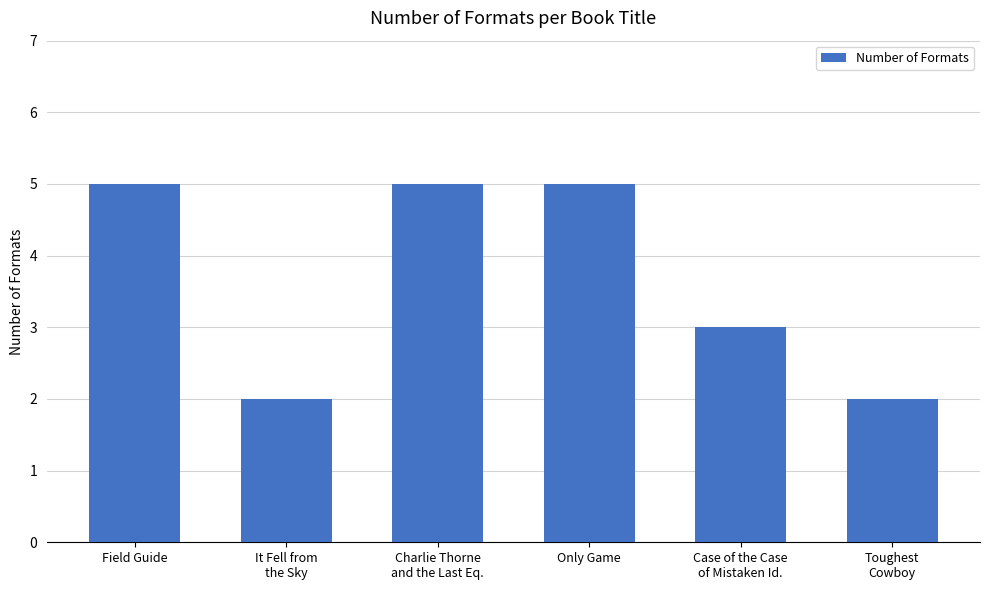

True or false: the data shows 7 at Field Guide.

False